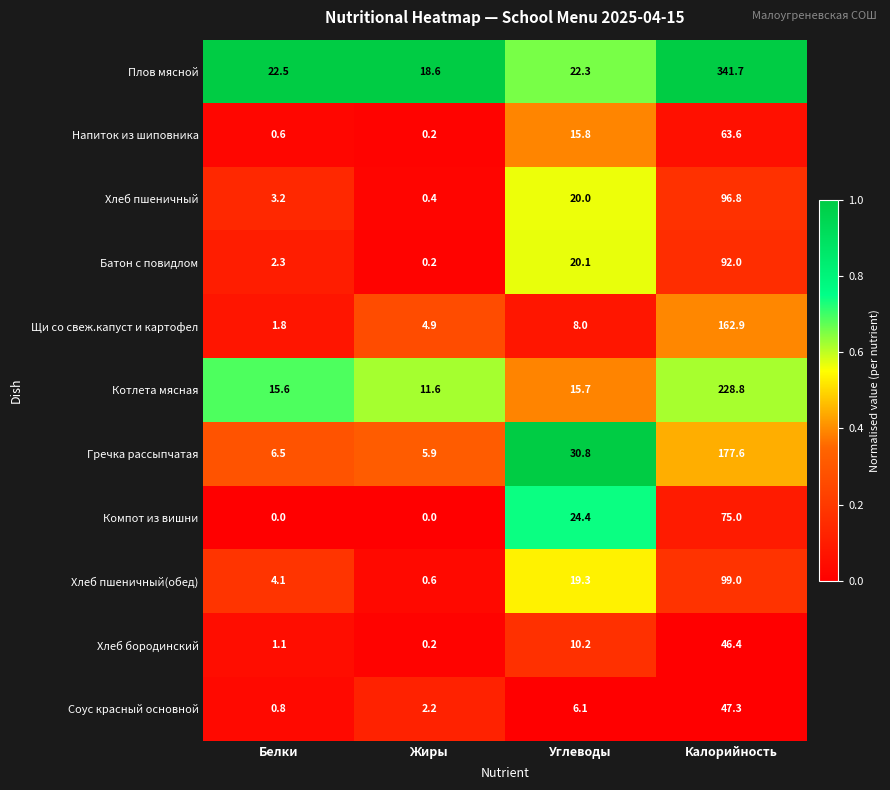

How many distinct data groups are displayed?

11